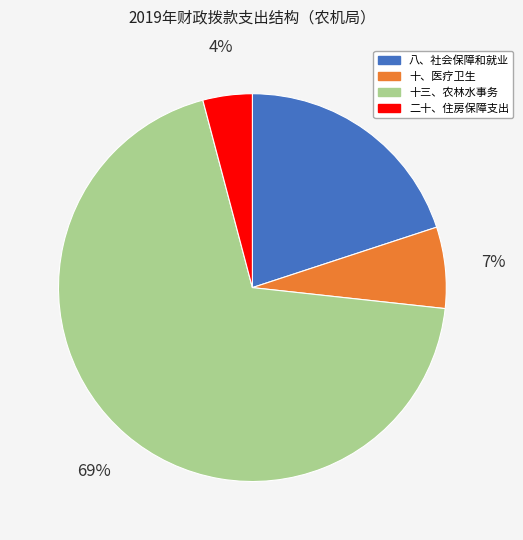

The 八、社会保障和就业 slice represents 20% of the pie. True or false?

True